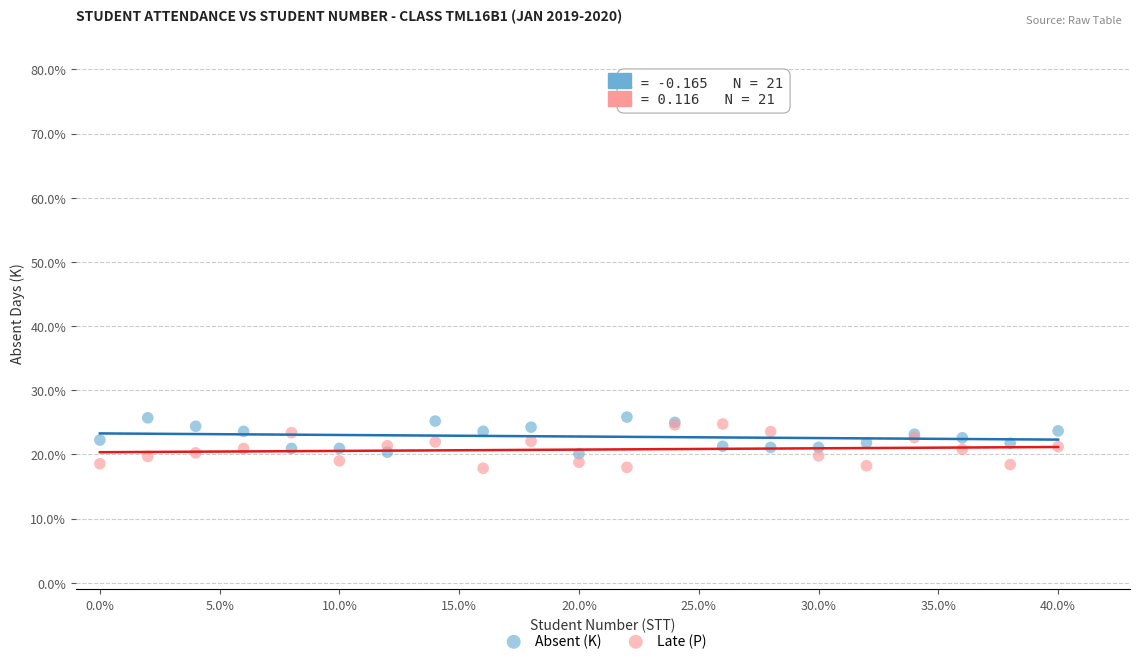

Which series reaches the minimum Y coordinate?

Late (P)